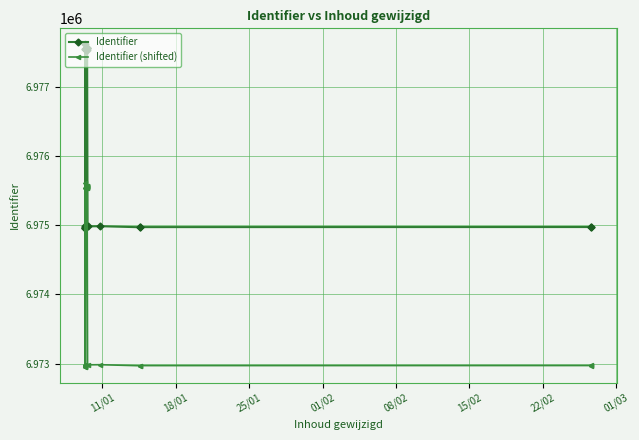

True or false: Identifier has a value of 6974980 at 22/02.

True